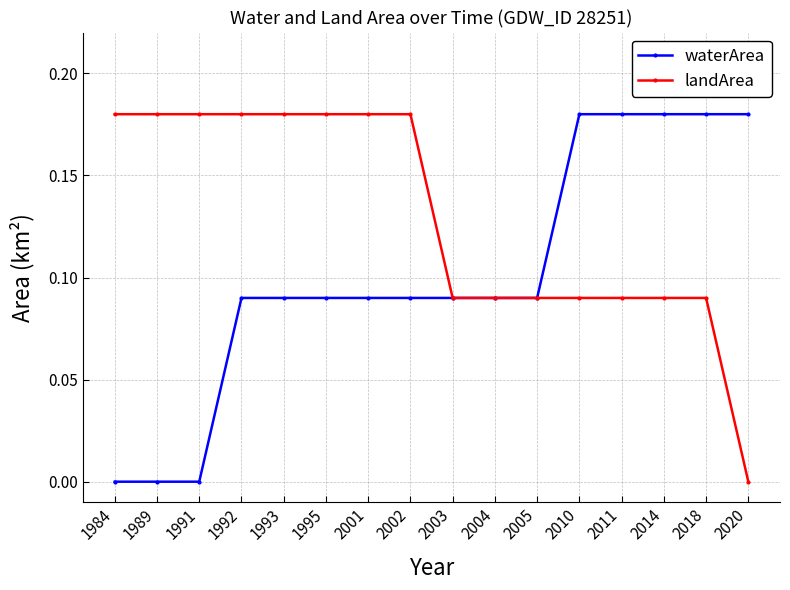

Which series changed the most between 2002 and 2004?

landArea